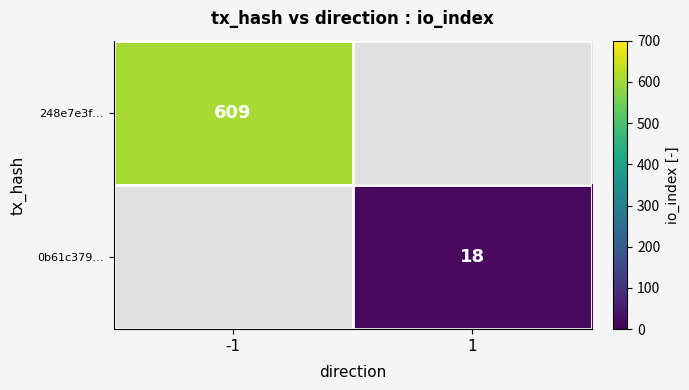

Which label corresponds to the largest value in the chart?

-1